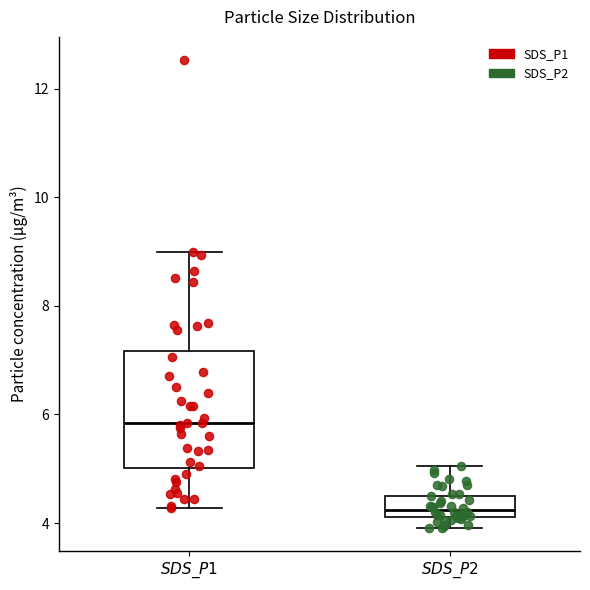

Where does the upper whisker of the box for $SDS\_P2$ end on the y-axis? The values are not printed on the chart, so give them approximately, as read against the axis.

5.0